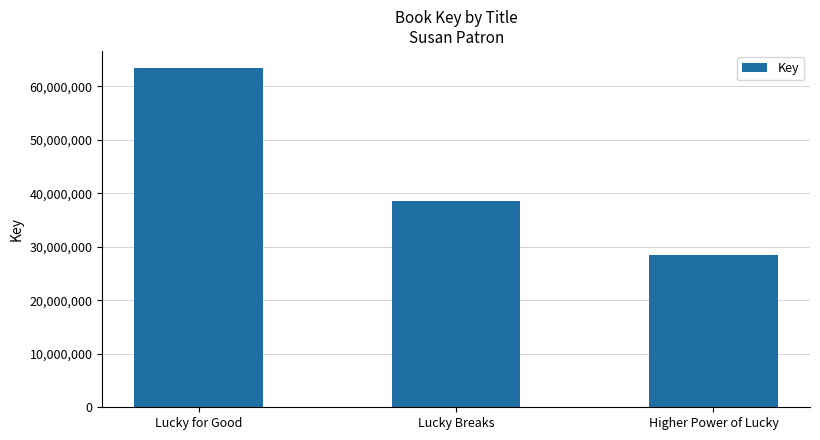

Approximately how many times larger is the value at Lucky for Good compared to Higher Power of Lucky?

2.2